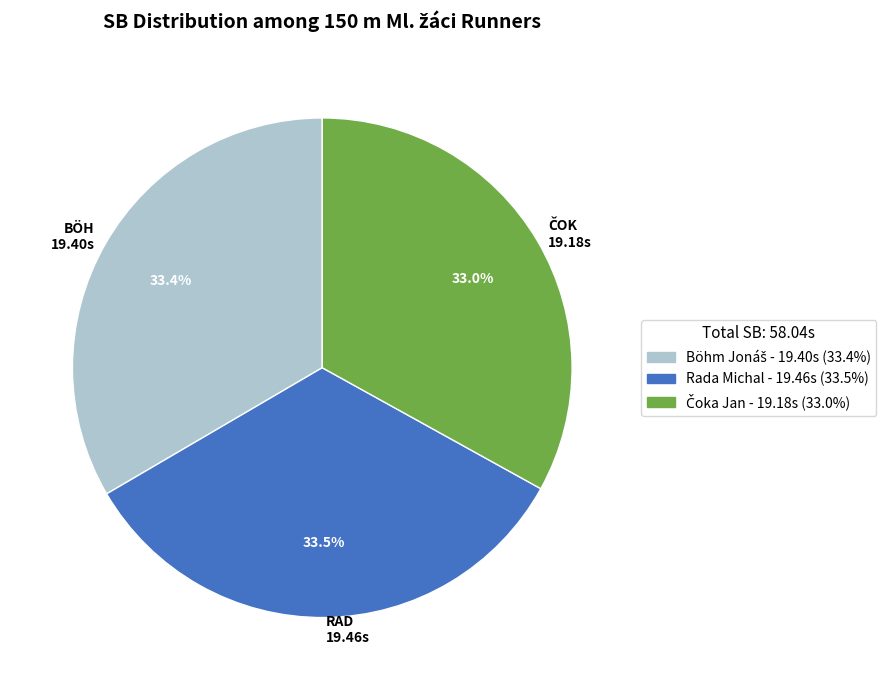

What portion of the pie excludes Rada Michal?

66.5%